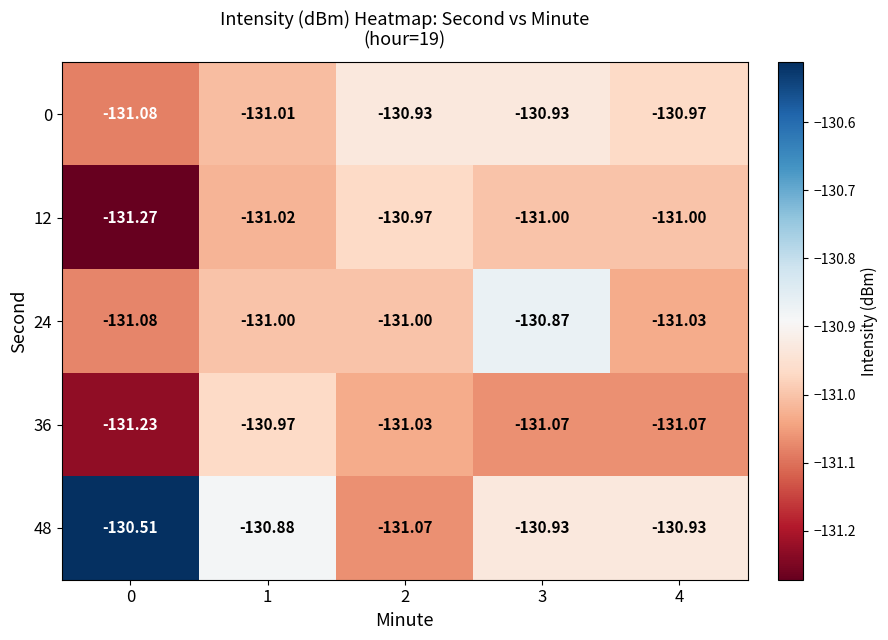

What is the difference between the highest and lowest values at 1?

0.1